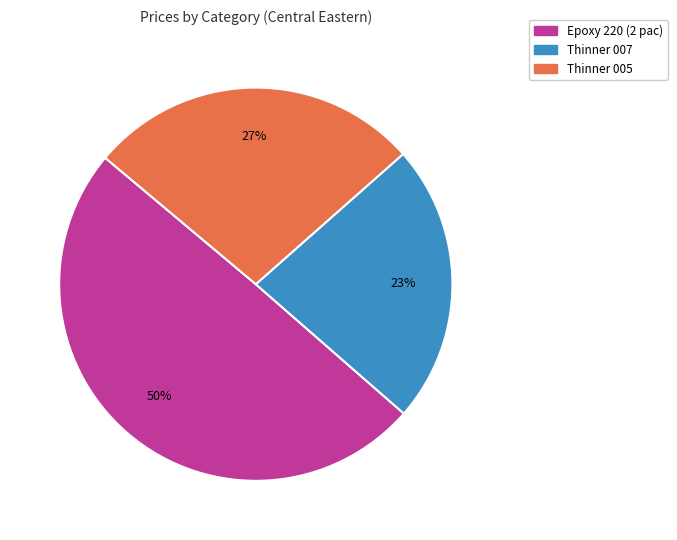

Is there any slice that represents more than half of the pie?

No